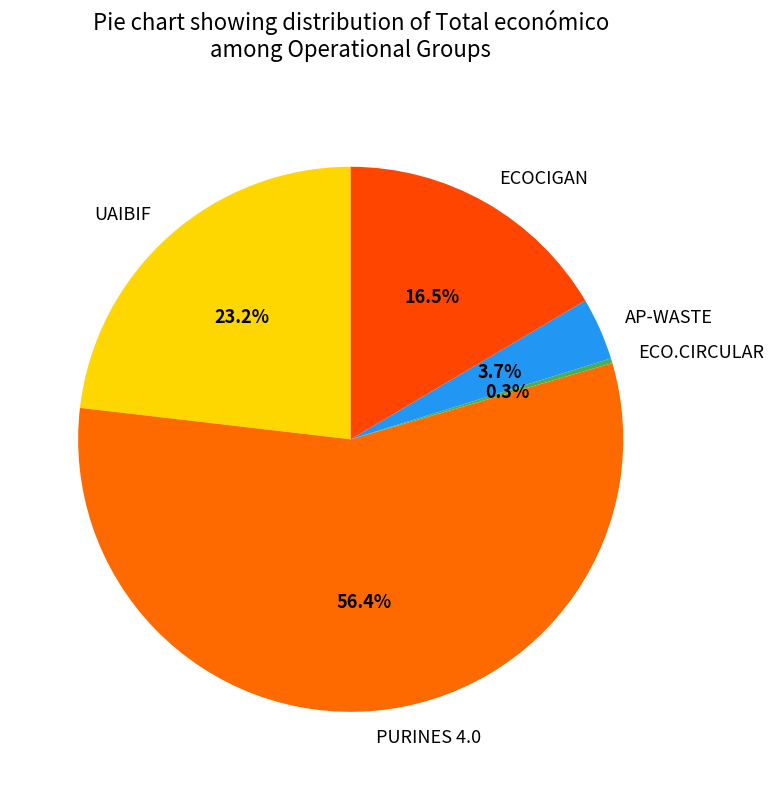

Rank the categories by value from highest to lowest.

PURINES 4.0, UAIBIF, ECOCIGAN, AP-WASTE, ECO.CIRCULAR